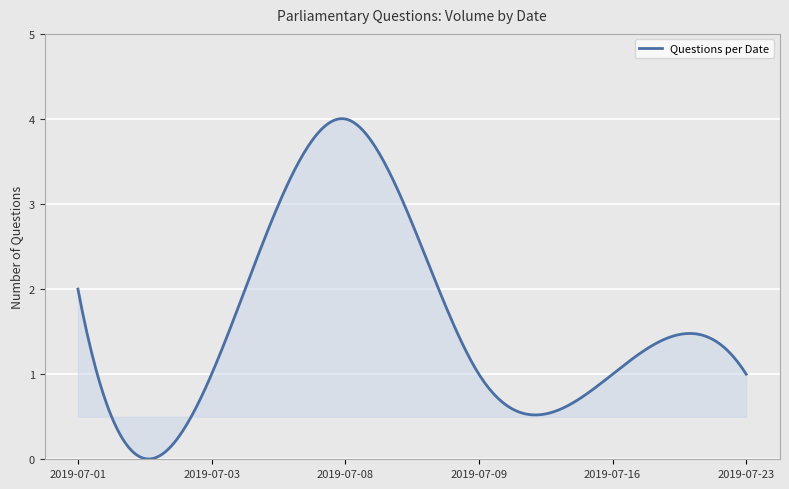

What is the difference between the maximum and minimum values?

4.0